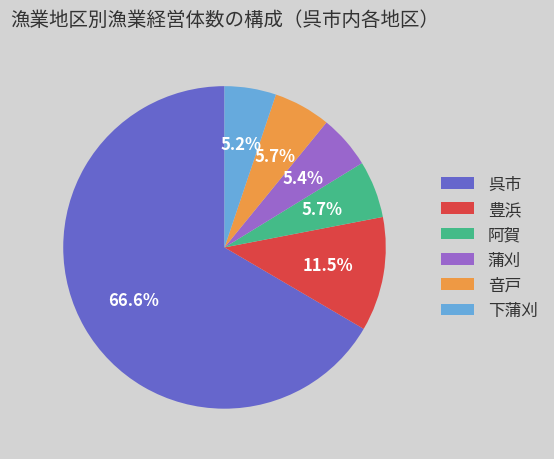

Is the sum of 豊浜 and 音戸 greater than half?

No